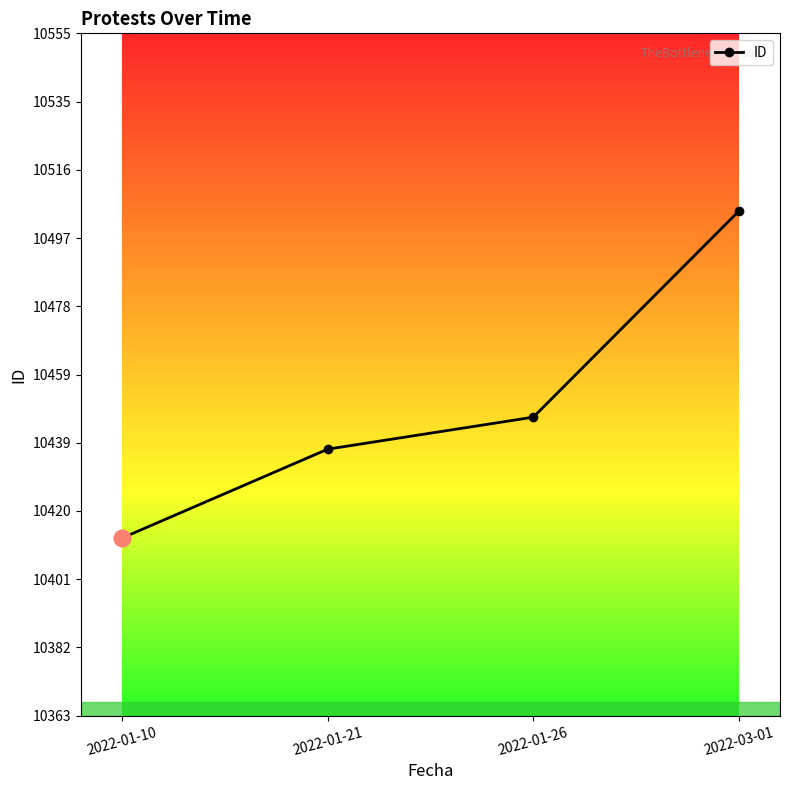

Which has a higher value, 2022-01-10 or 2022-03-01?

2022-03-01